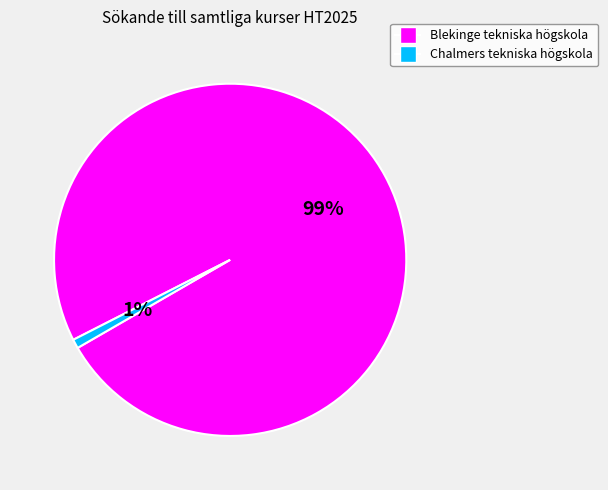

True or false: Blekinge tekniska högskola accounts for 99% of the total.

True